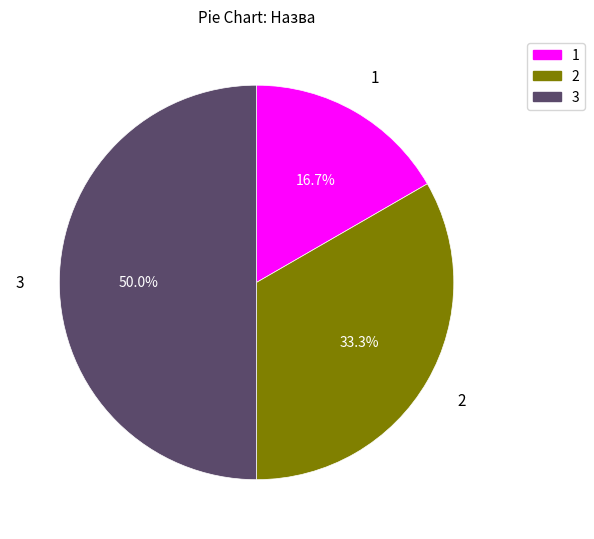

Which has a higher value, 1 or 3?

3